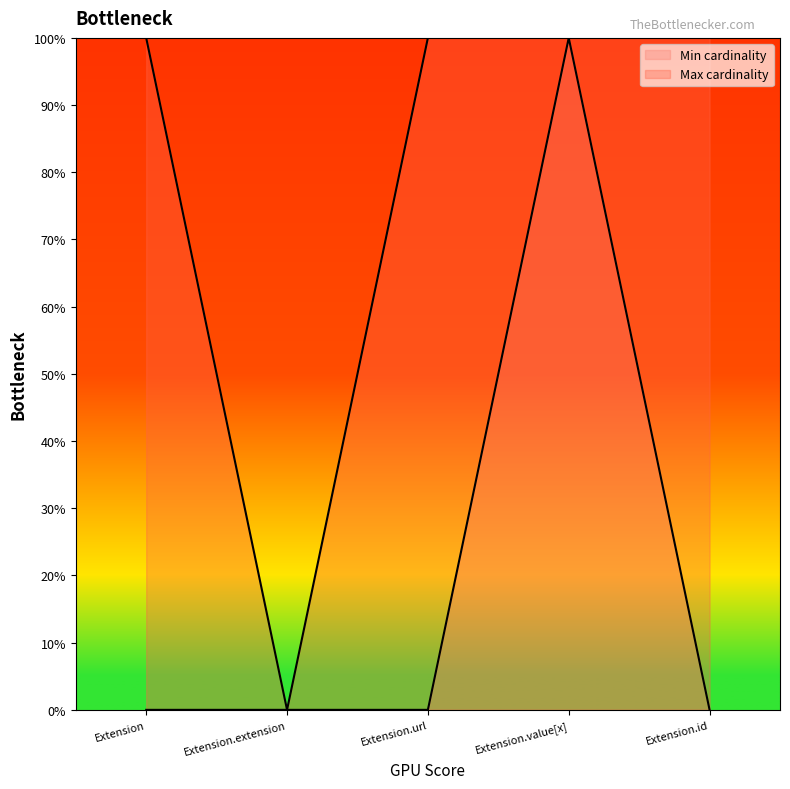

True or false: Min cardinality and Max cardinality cross at least once.

False